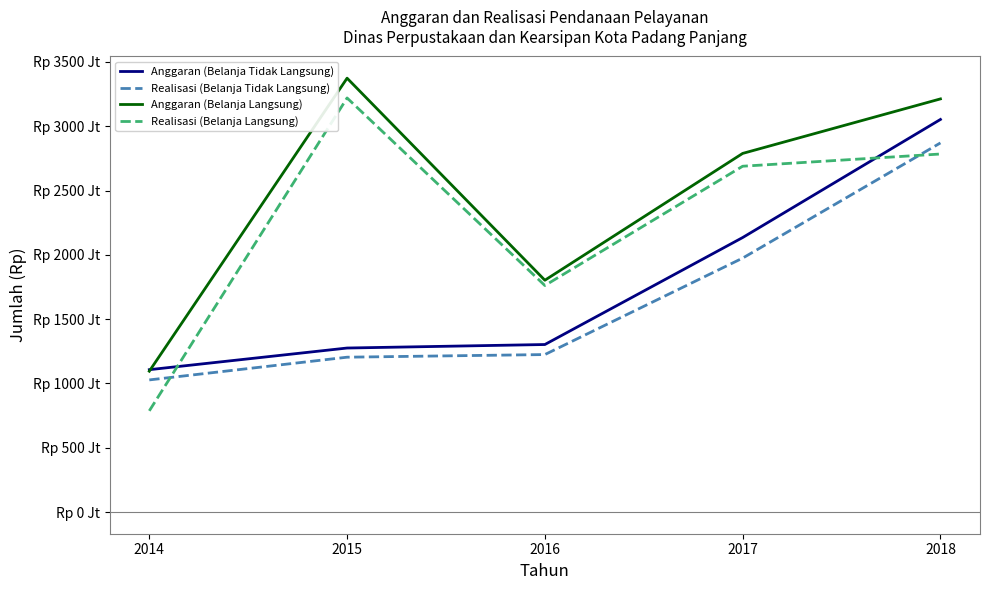

At which label does Anggaran (Belanja Tidak Langsung) first exceed 1302718000?

2017